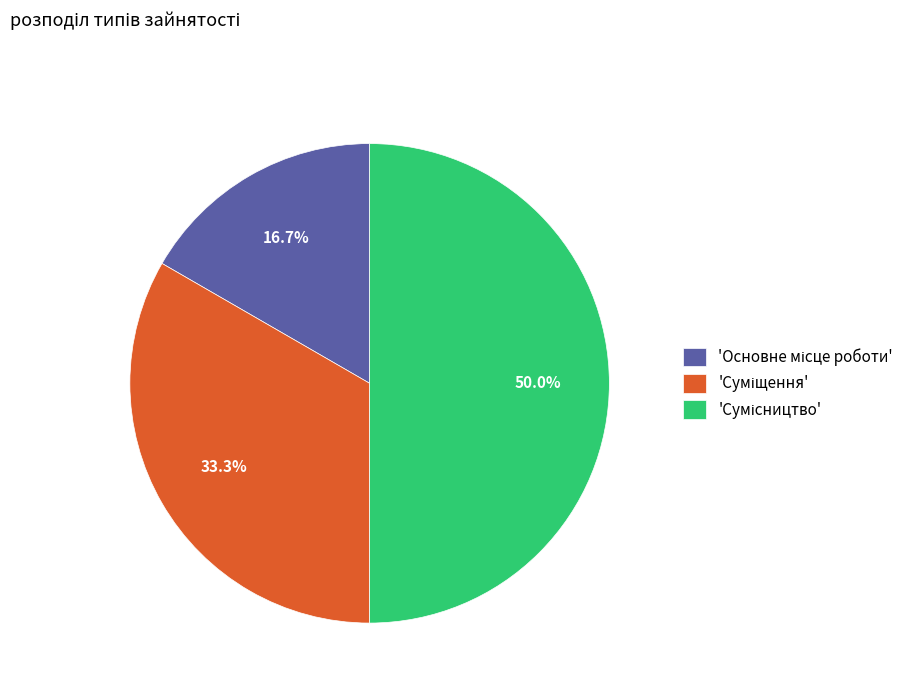

How many slices are in this pie chart?

3